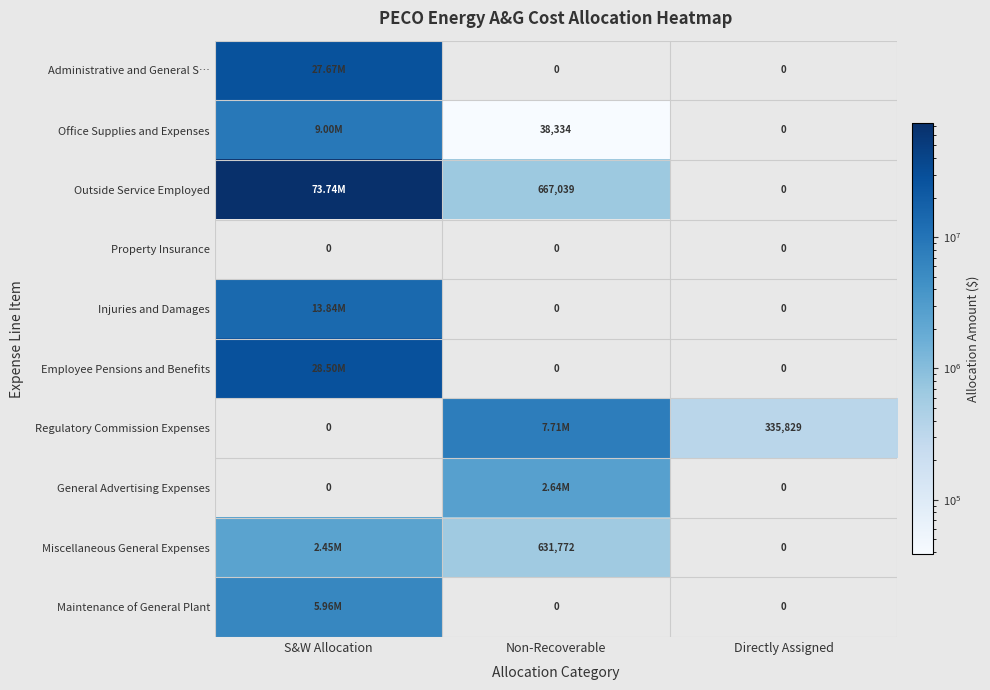

Rank the series at Directly Assigned from highest to lowest value.

Regulatory Commission Expenses, Administrative and General S…, Office Supplies and Expenses, Outside Service Employed, Property Insurance, Injuries and Damages, Employee Pensions and Benefits, General Advertising Expenses, Miscellaneous General Expenses, Maintenance of General Plant